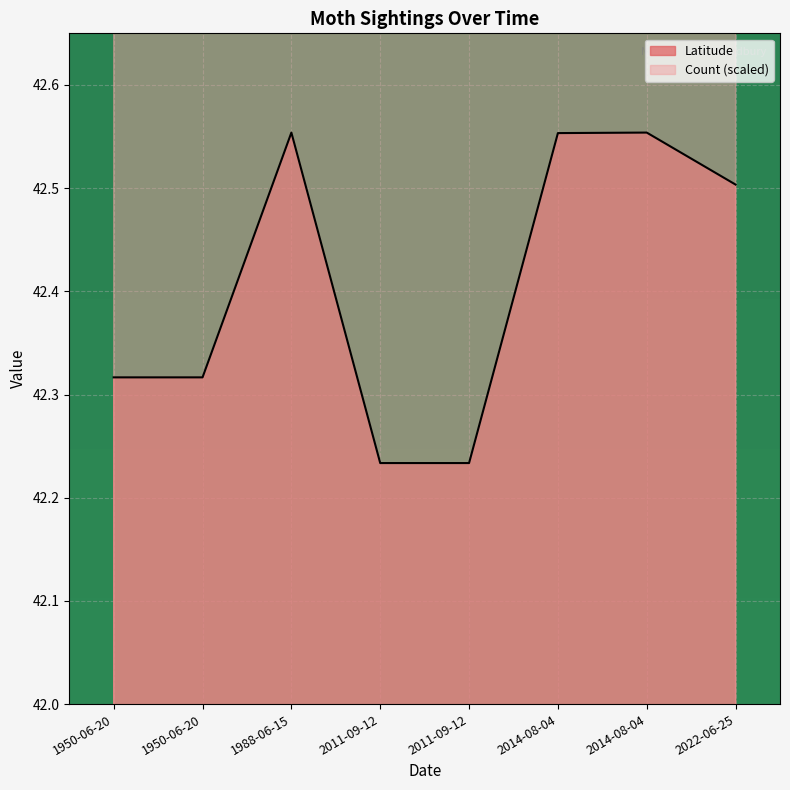

How many lines are shown in the chart?

1